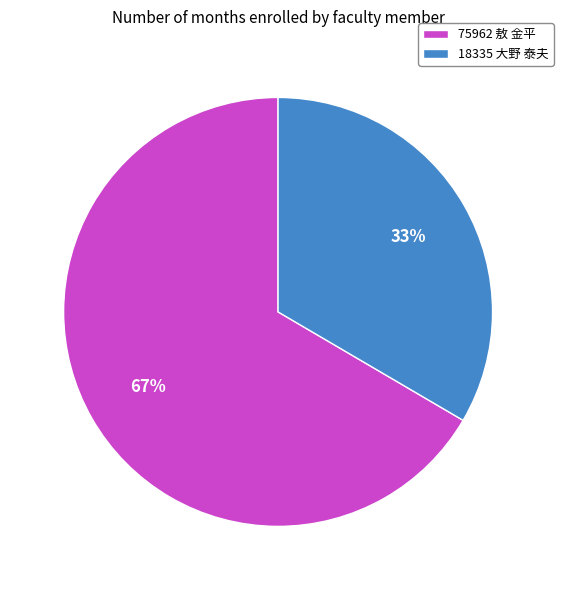

How many segments does this pie chart have?

2